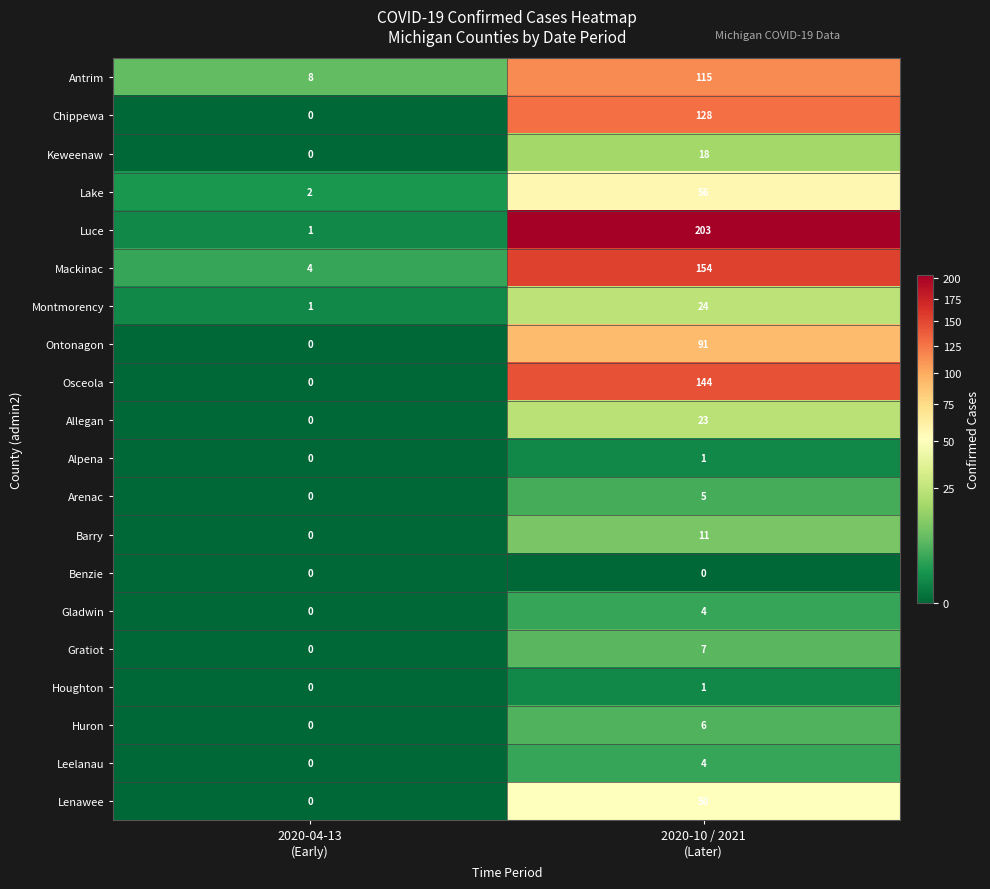

What is the average value of the Keweenaw series?

9